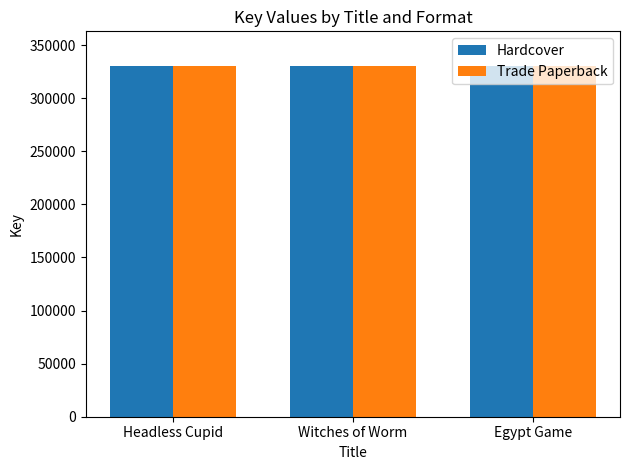

What is the total value across all series at Egypt Game?

659930